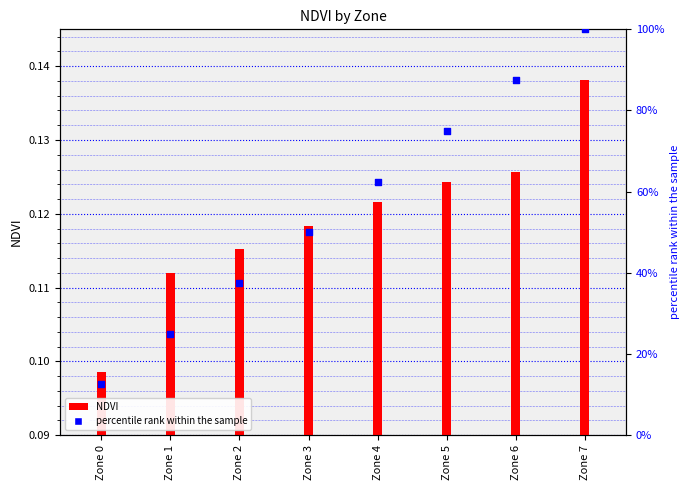

What are all the series names shown in the legend?

NDVI, percentile rank within the sample